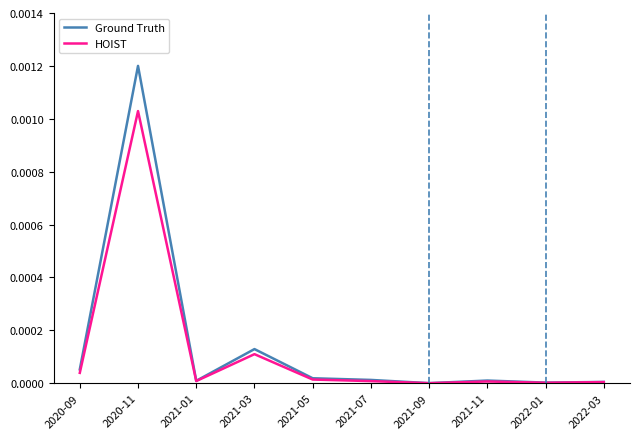

List the labels in order of HOIST value, smallest first.

2021-09, 2022-01, 2022-03, 2021-11, 2021-07, 2021-01, 2021-05, 2020-09, 2021-03, 2020-11